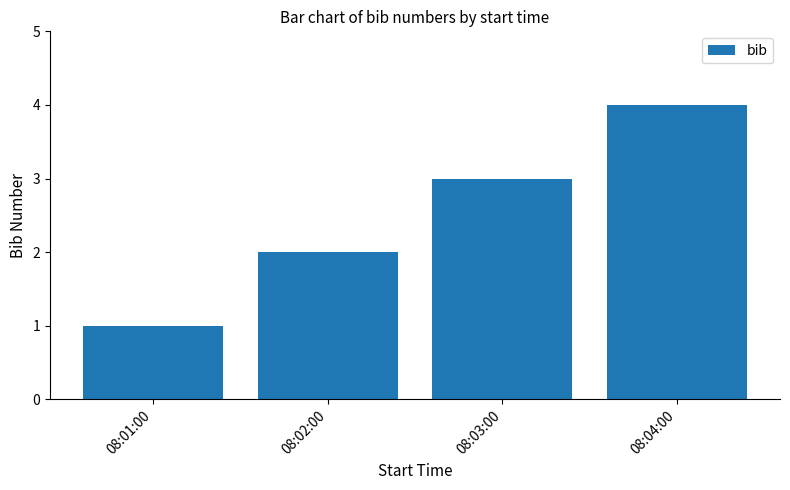

What is the change in value from 08:02:00 to 08:03:00?

+1